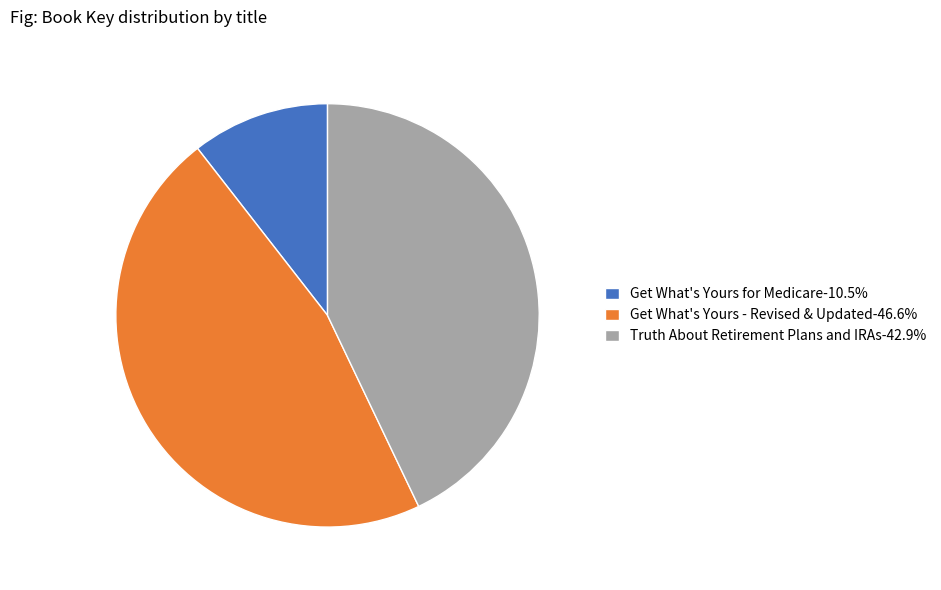

Combined, do Truth About Retirement Plans and IRAs and Get What's Yours - Revised & Updated account for over 50%?

Yes